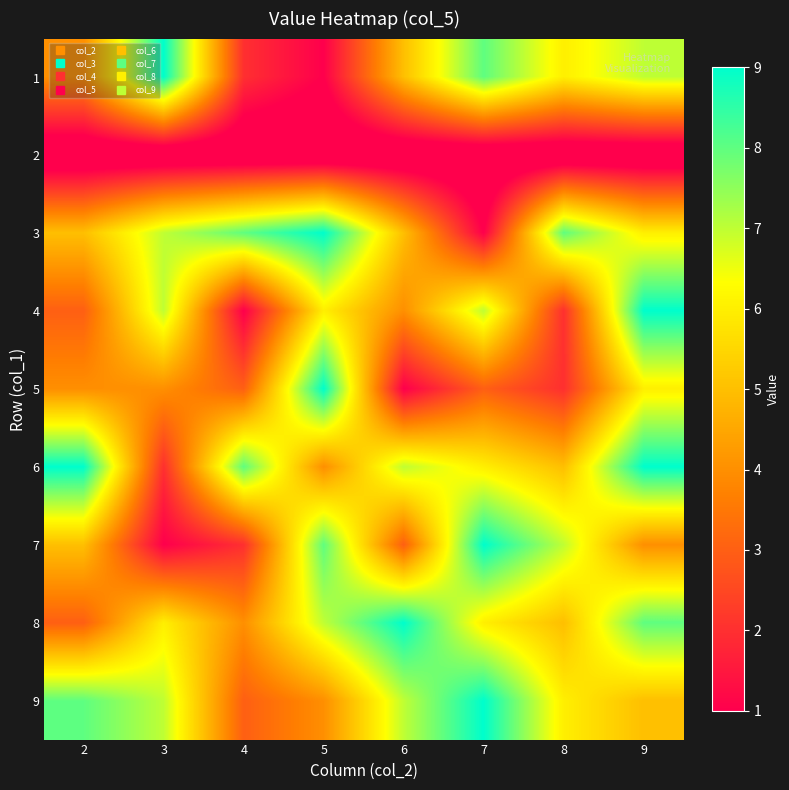

How many distinct data groups are displayed?

9